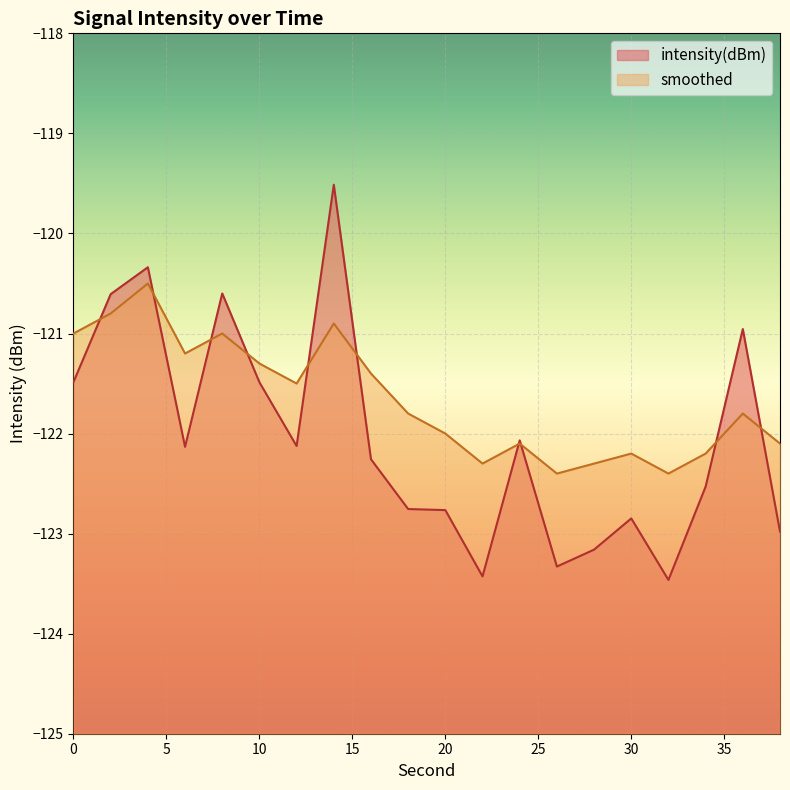

Which series changed the most between 26 and 38?

intensity(dBm)